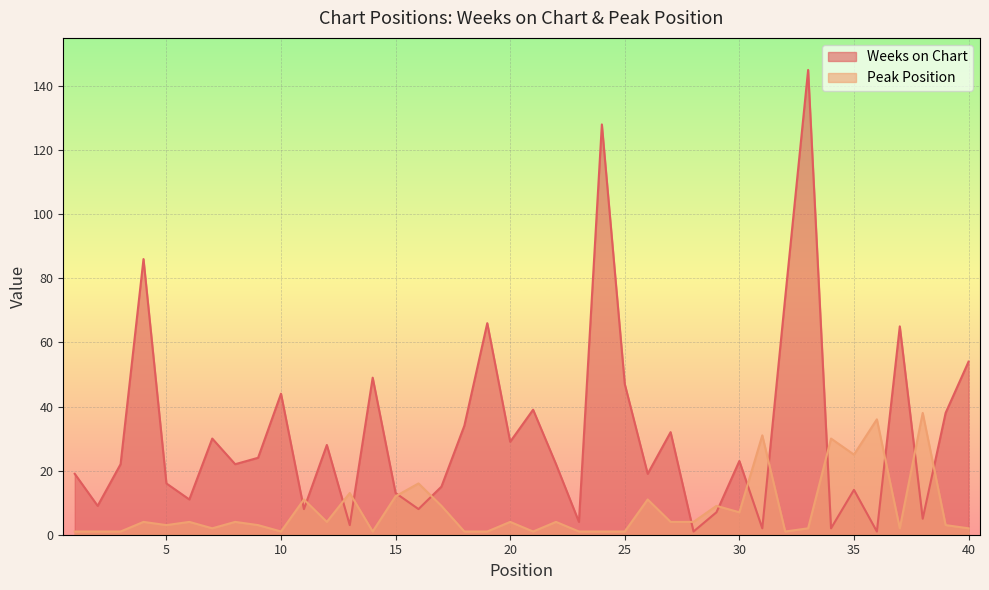

At which label is Weeks on Chart closest to 73?

32